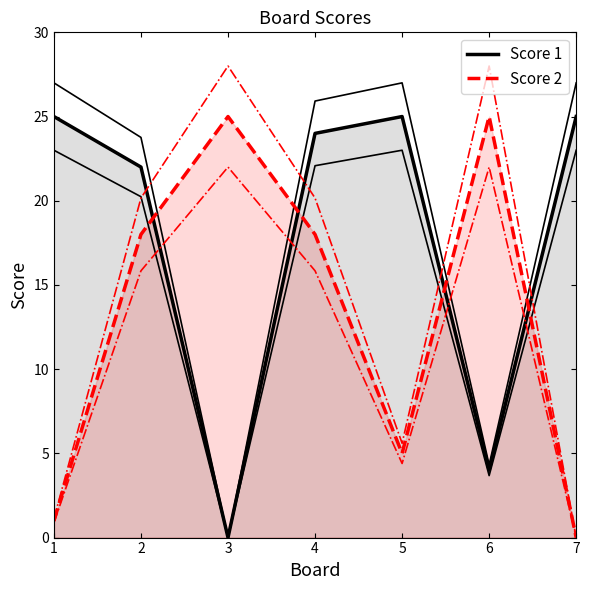

After their last crossing, which series has the higher values: Score 2 or Score 1?

Score 1